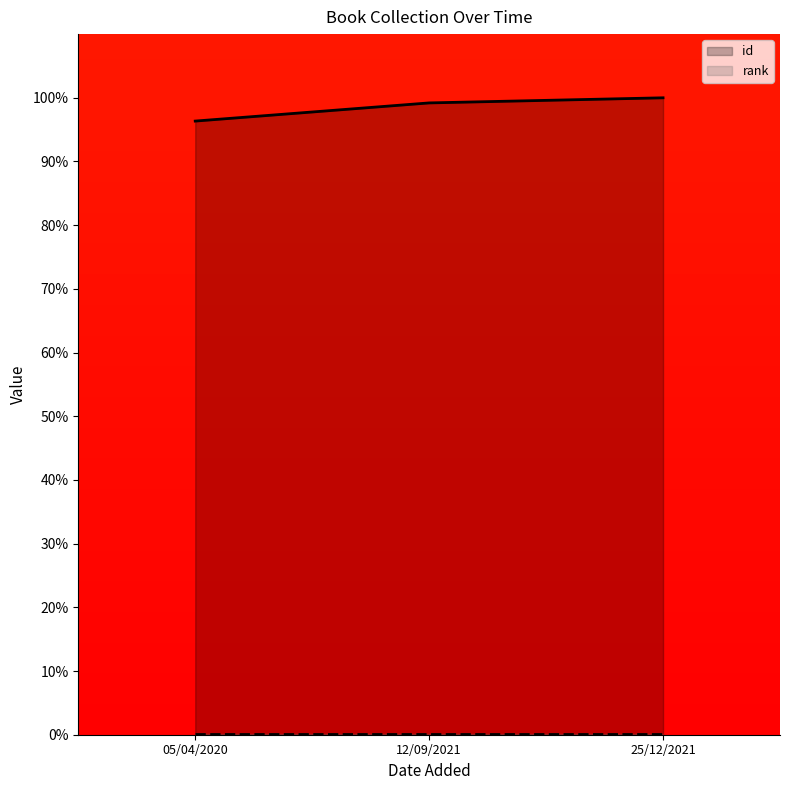

Approximately how many times larger is the value at 25/12/2021 compared to 05/04/2020?

1.0